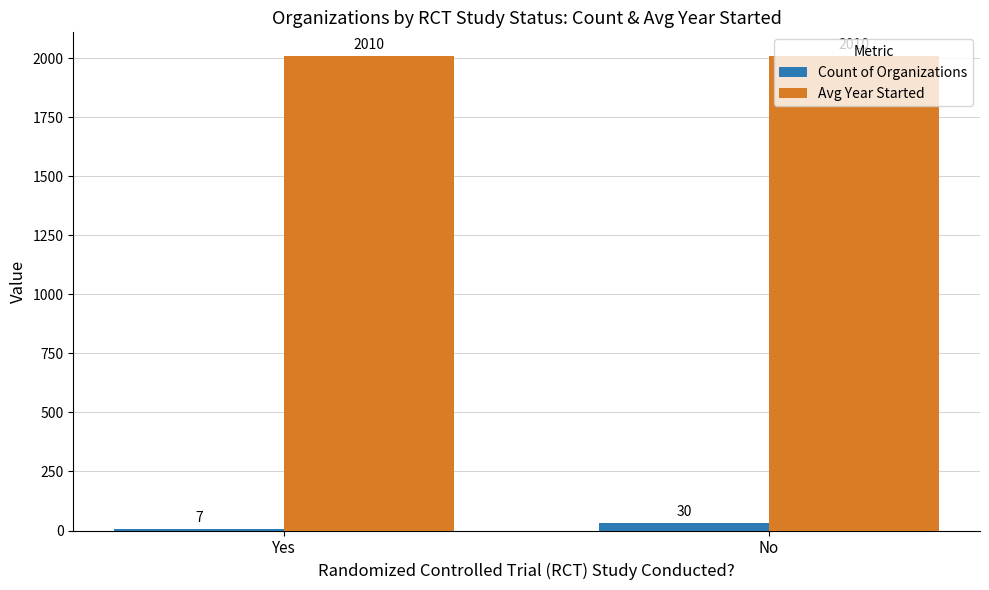

Rank the series by their average value, from highest to lowest.

Avg Year Started, Count of Organizations